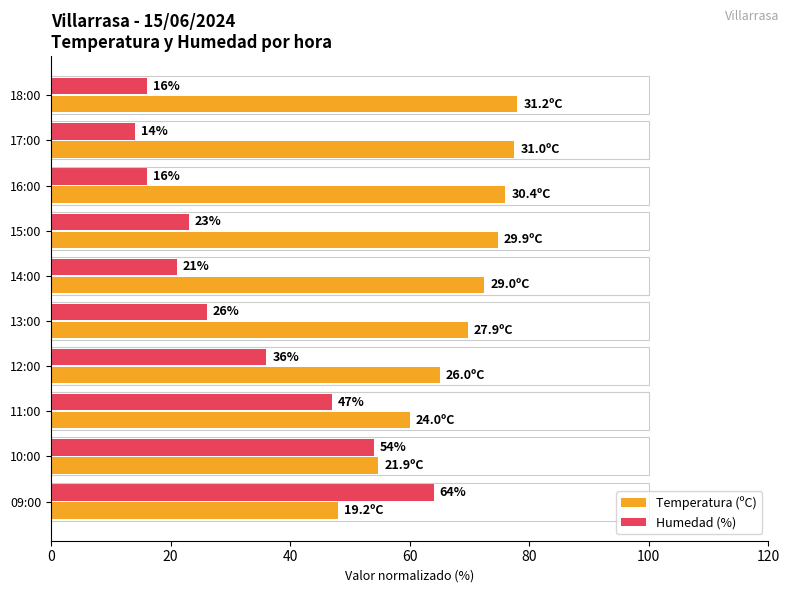

The Humedad (%) series shows 91.7 at 10:00. True or false?

False